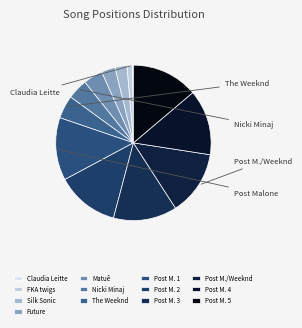

Does any single category account for the majority?

No